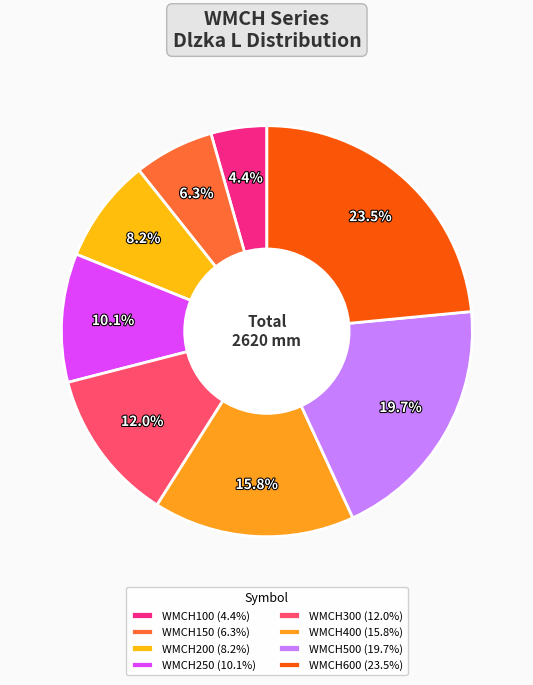

What is the change in value from WMCH100 to WMCH300?

+200